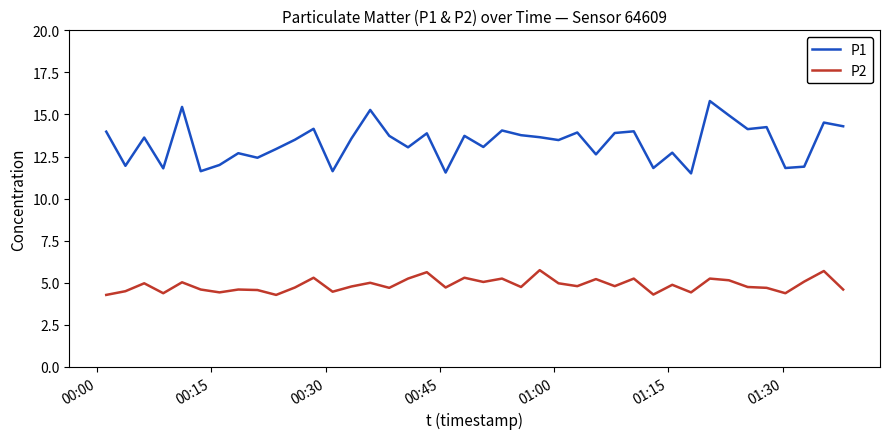

What is the lowest value of the P1 series?

11.5